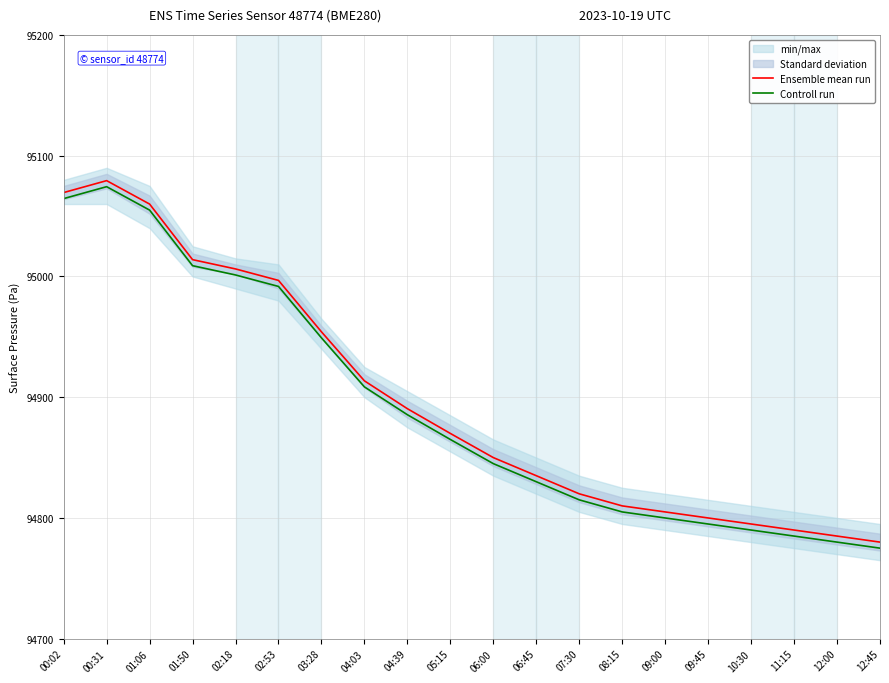

What is the difference between the maximum and minimum values in the Ensemble mean run series?

299.4